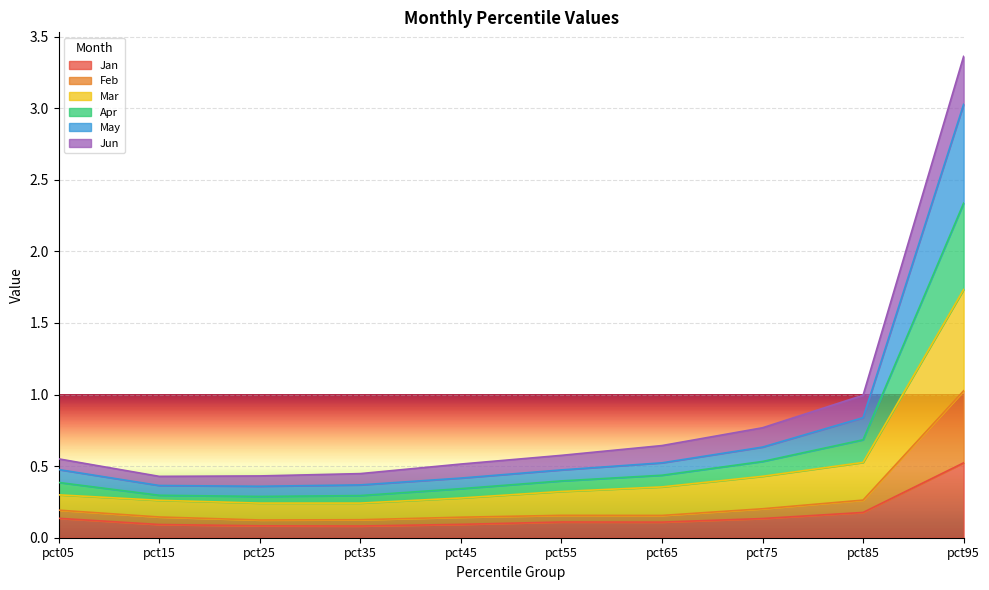

At which label does Jan reach its peak?

pct95